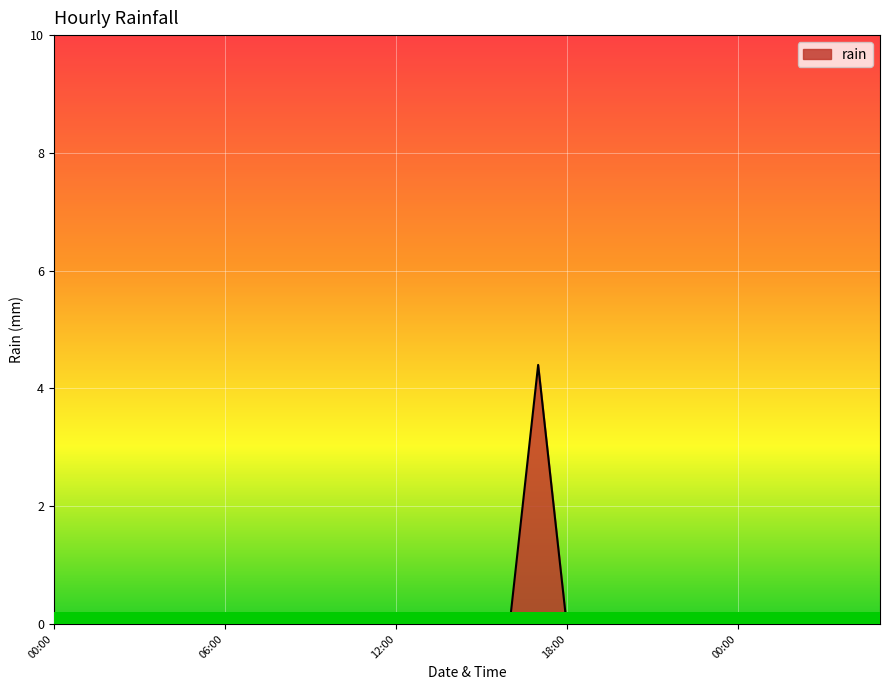

Count the values in the range 0 to 1.

29